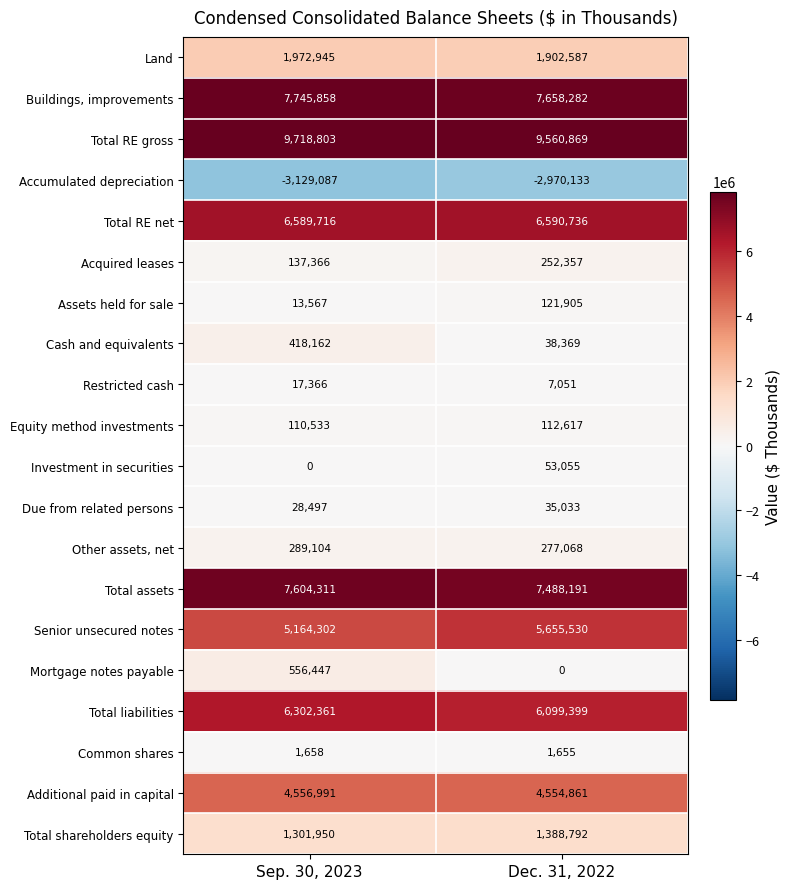

What is the sum of all Investment in securities values?

53055